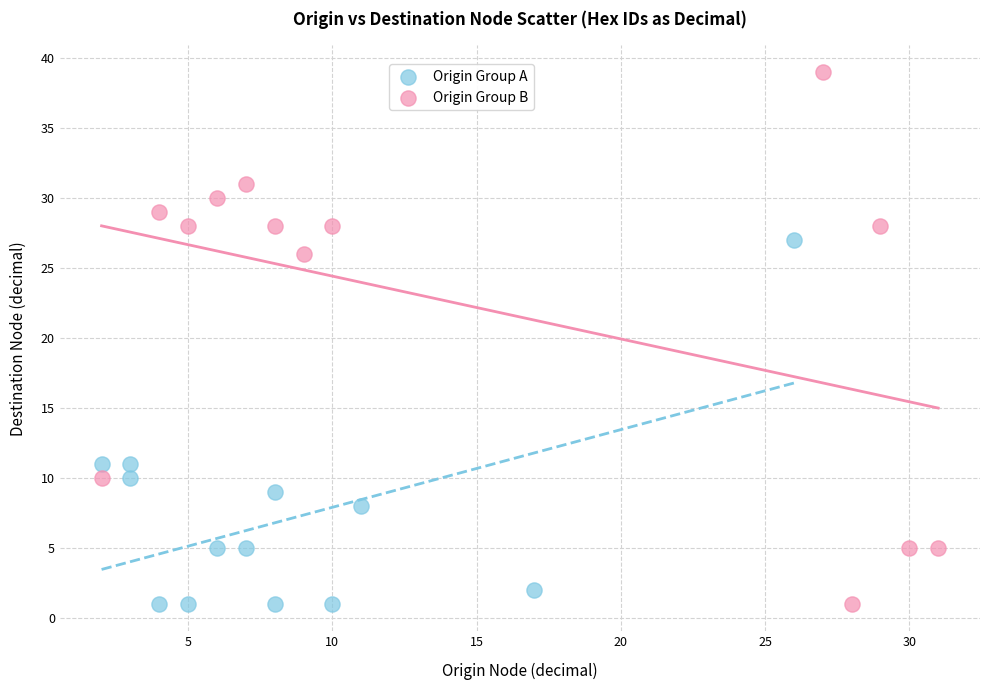

Which series has the widest spread of Y values?

Origin Group B